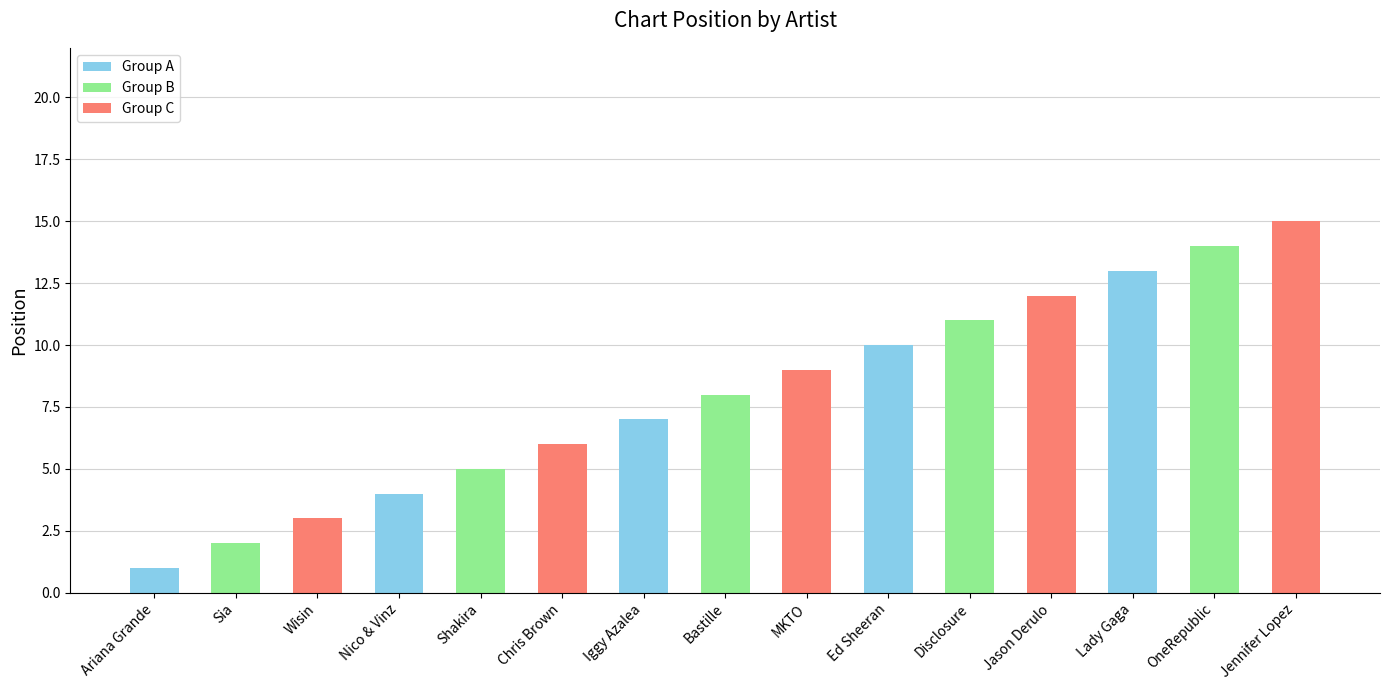

What is the average value?

8